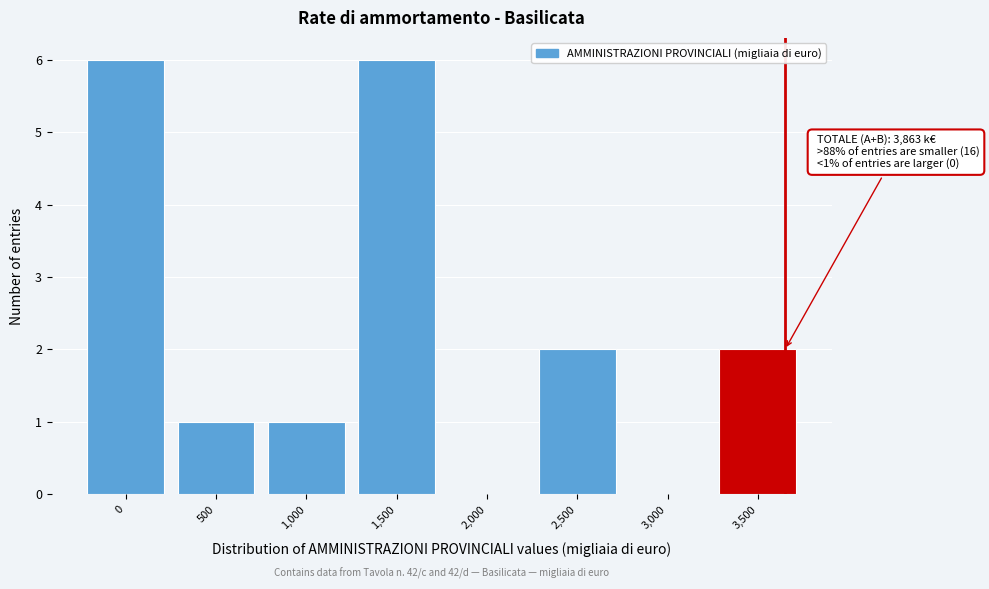

Reading right to left, extract all data points from this chart.

3,500=2	3,000=0	2,500=2	2,000=0	1,500=6	1,000=1	500=1	0=6